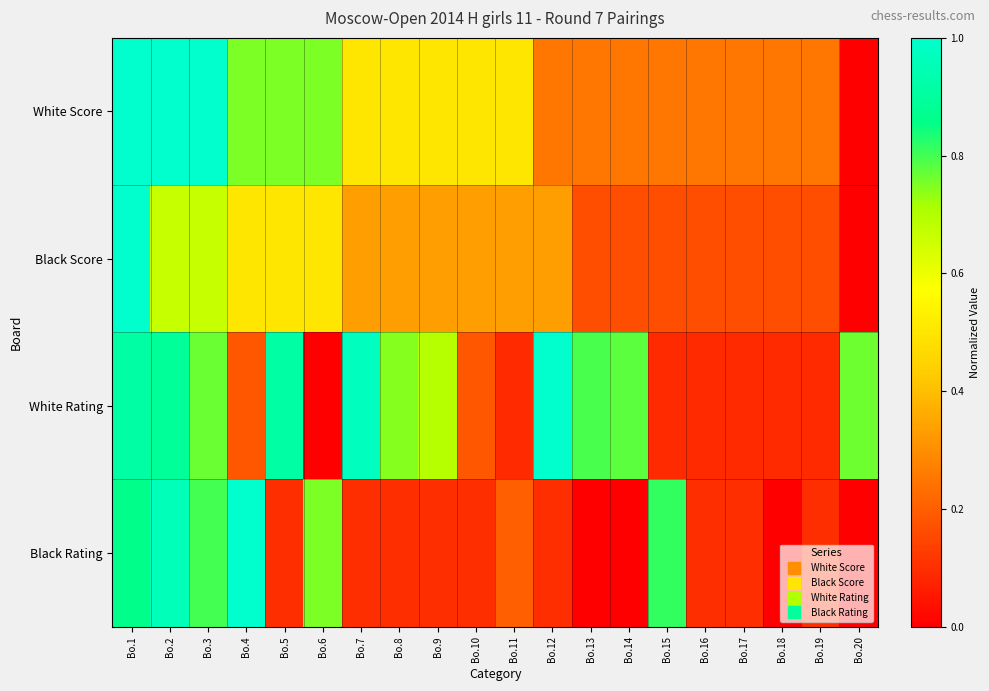

What is the spread (max minus min) of values at Bo.12?

0.9